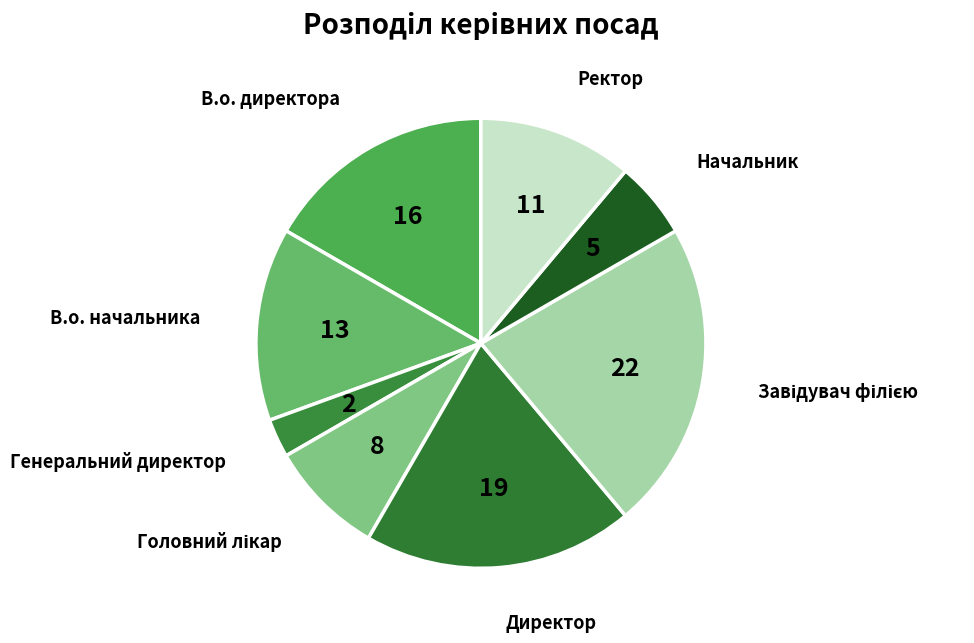

Is Ректор the majority of the pie?

No